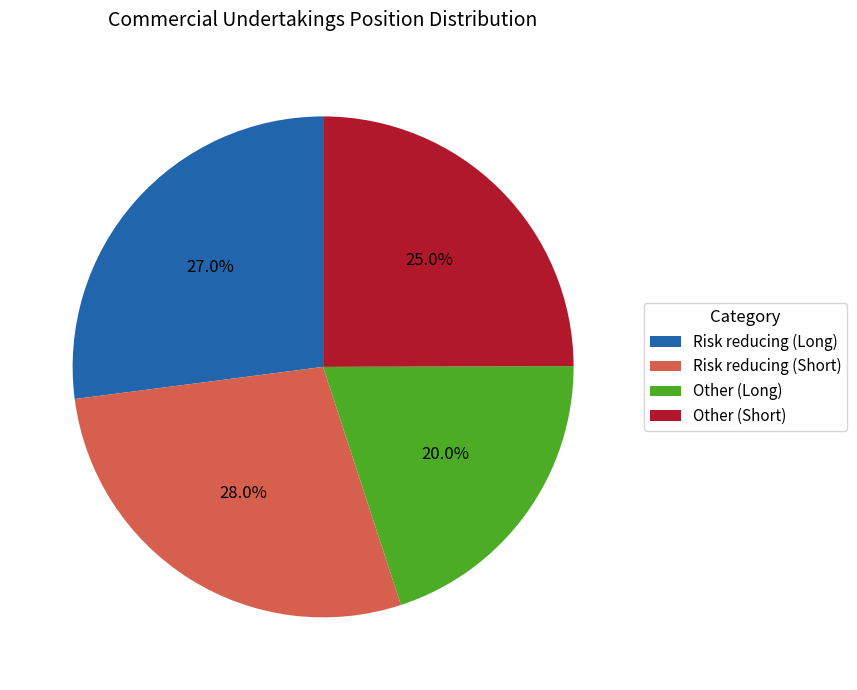

Is there a majority slice in this chart?

No